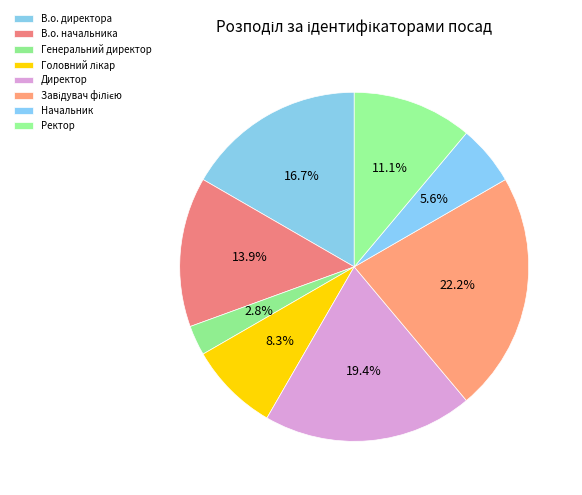

Which slice is the largest?

Завідувач філією